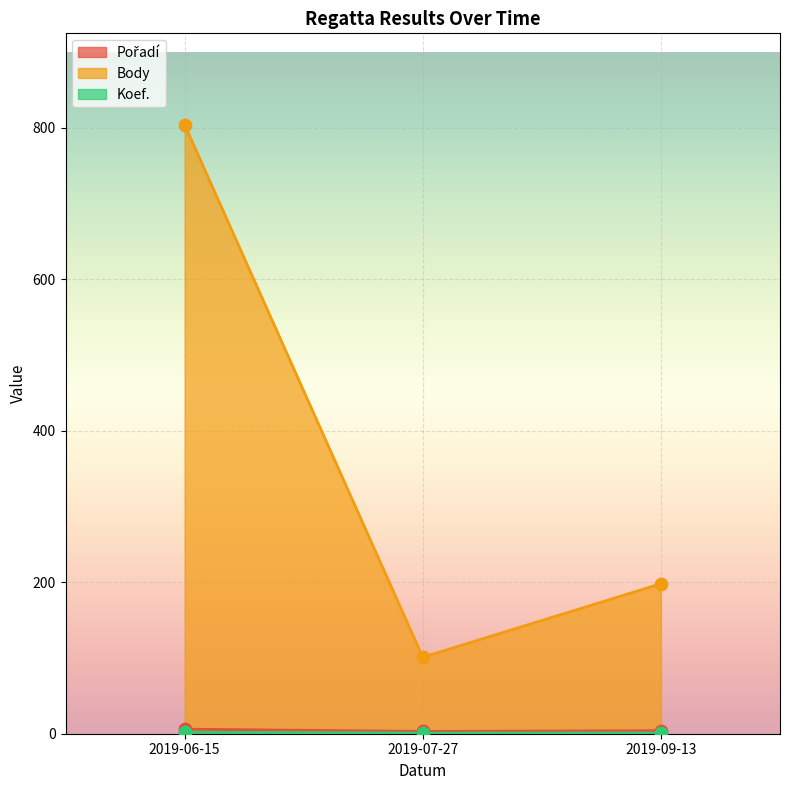

Which series has the largest total across all categories?

Body